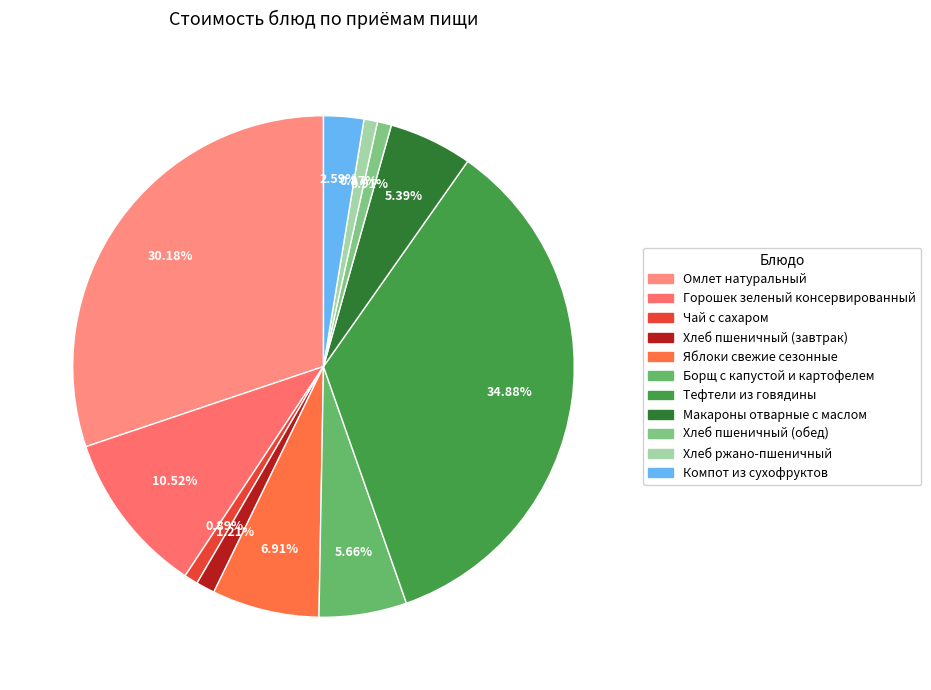

Which category has the biggest portion of the pie?

Тефтели из говядины